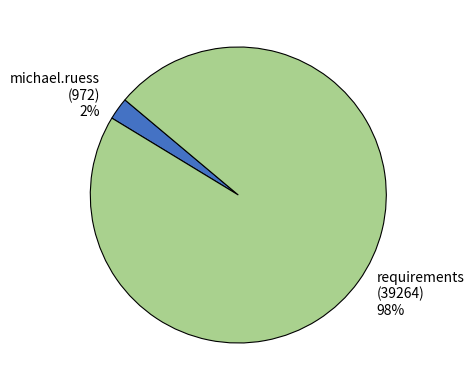

Count the number of slices in the pie.

2